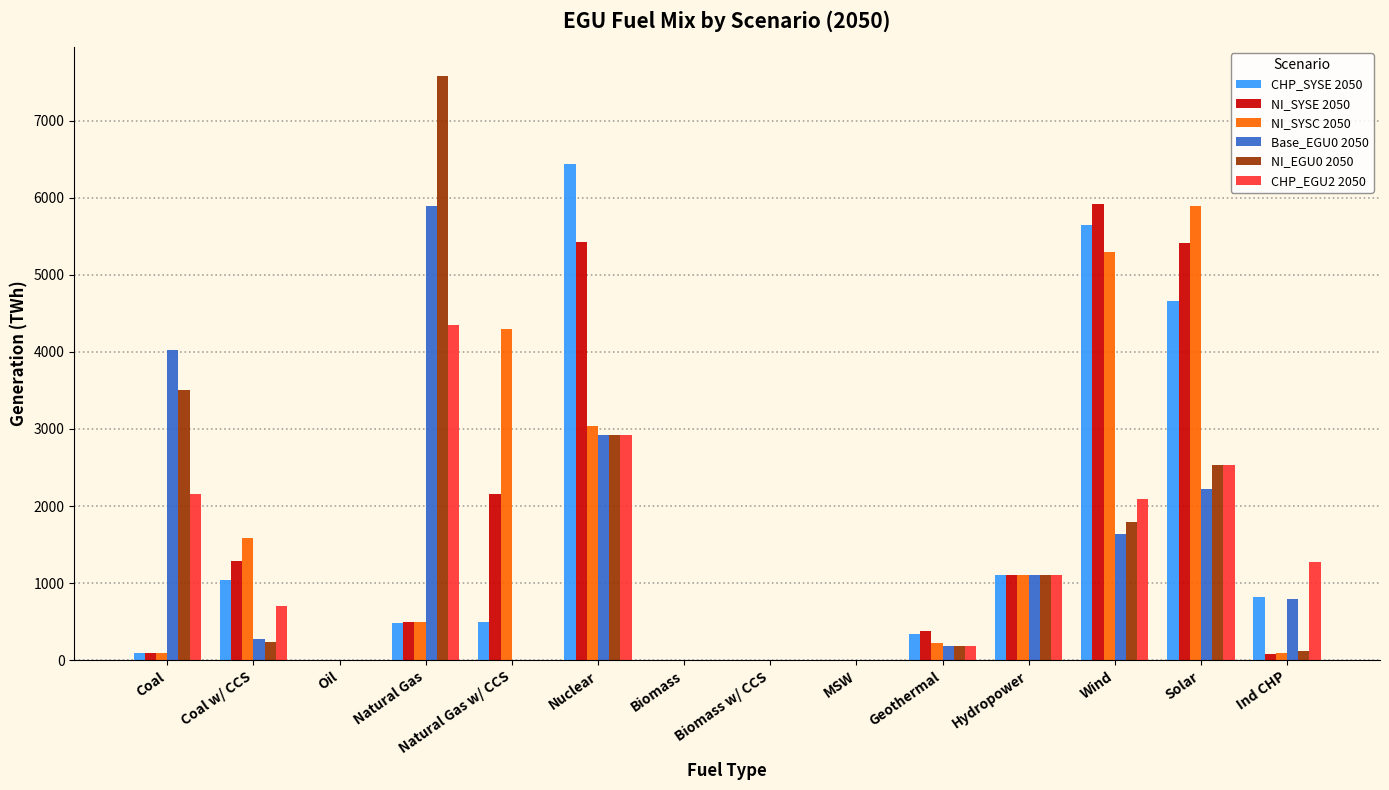

How many distinct data groups are displayed?

6